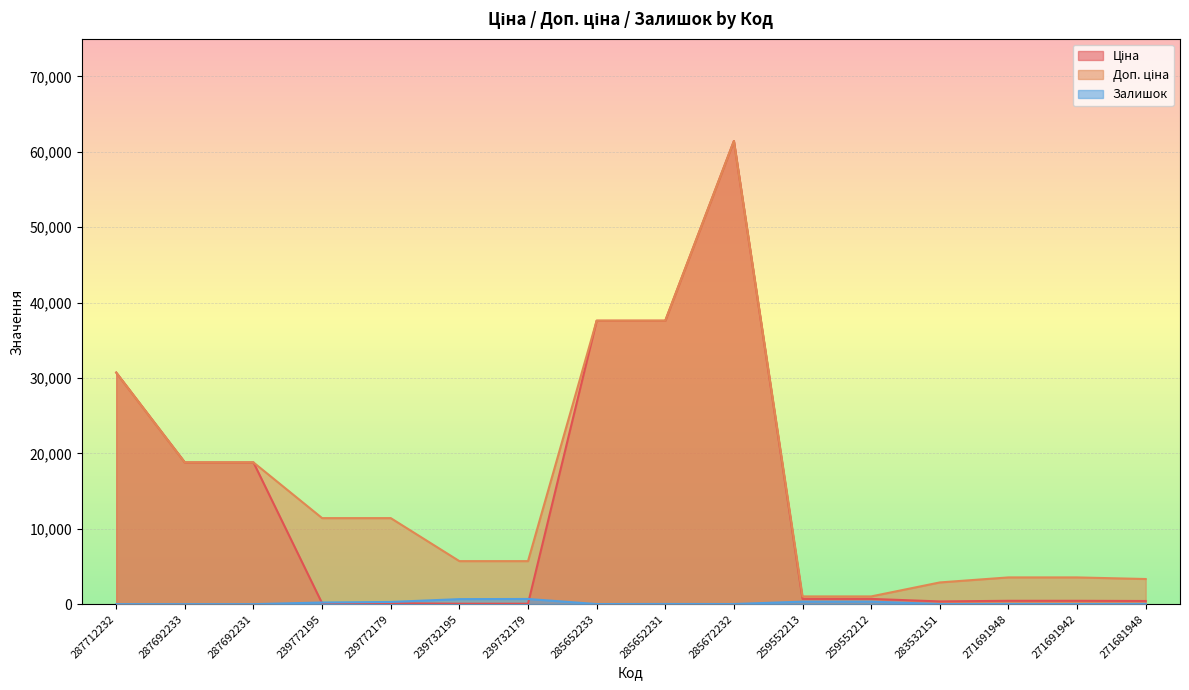

True or false: Ціна and Залишок intersect in this chart.

True